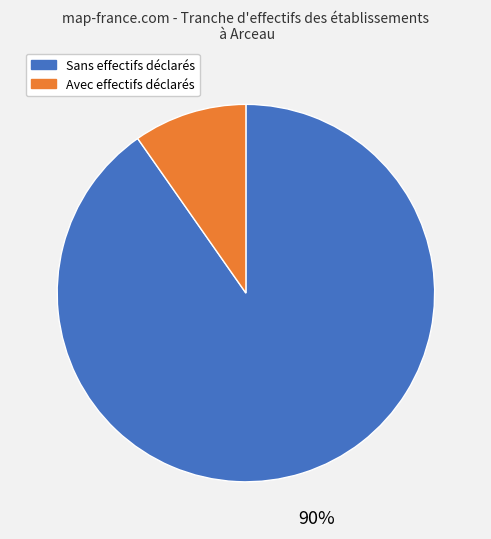

True or false: Avec effectifs déclarés accounts for 10% of the total.

True